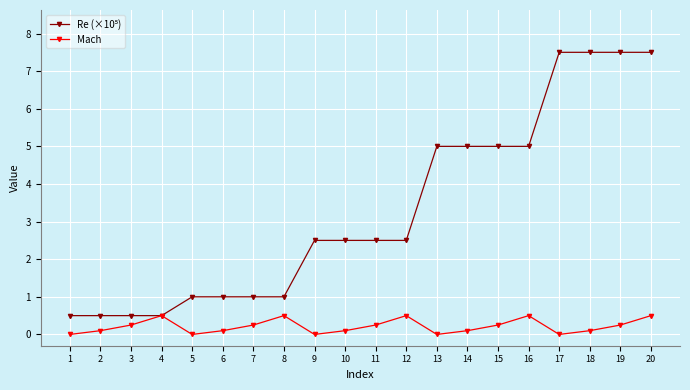

At which category does Mach reach its first local peak?

4